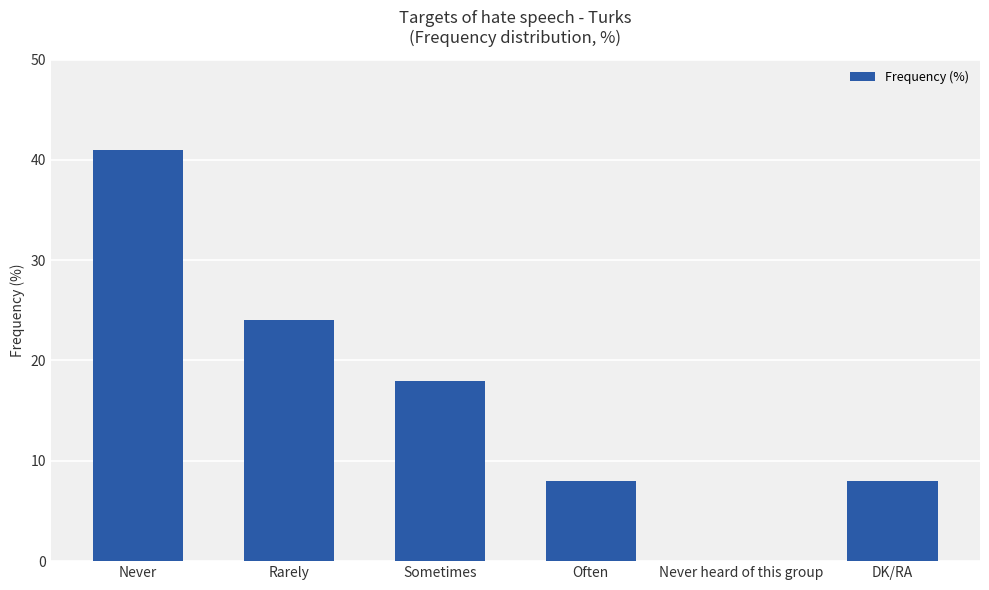

Where is the data nearest to the value 20?

Sometimes